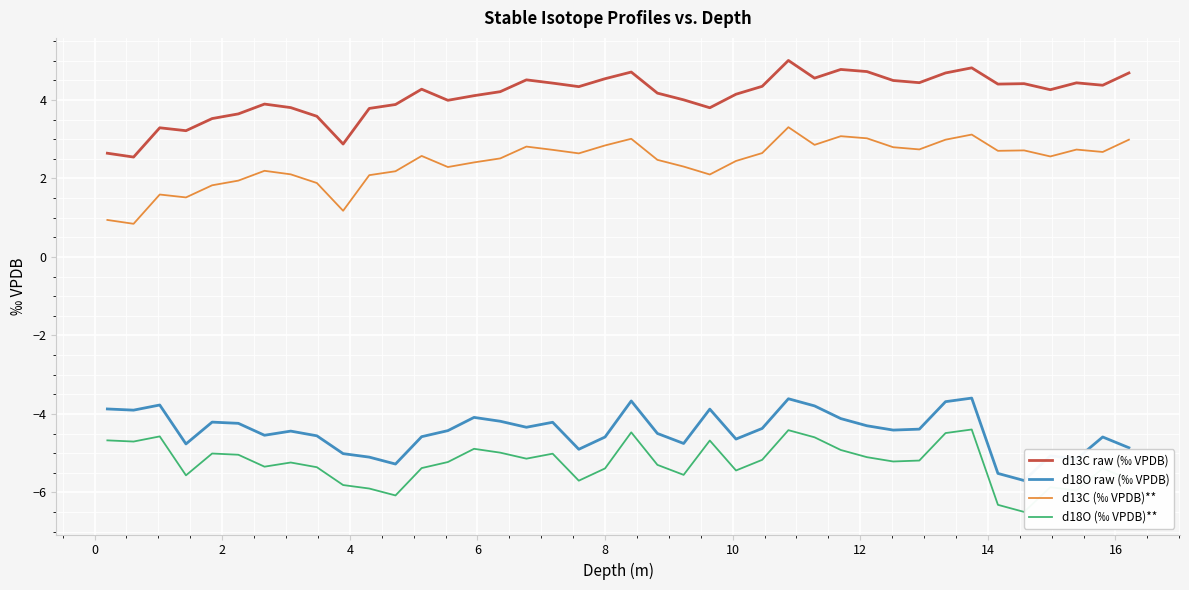

True or false: d13C (‰ VPDB)** and d13C raw (‰ VPDB) intersect in this chart.

False